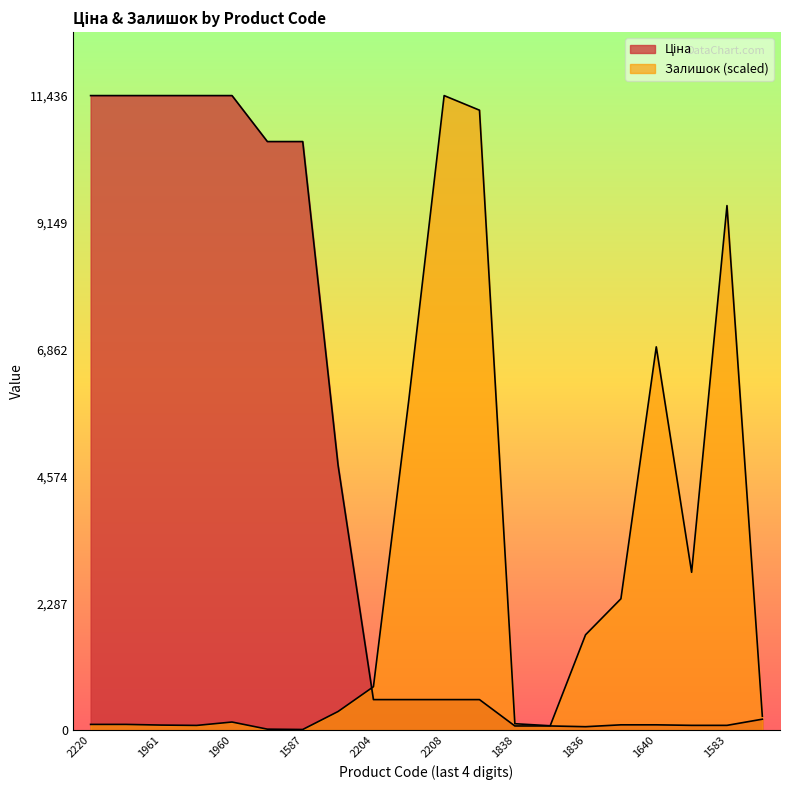

What are all the series names shown in the legend?

Ціна, Залишок